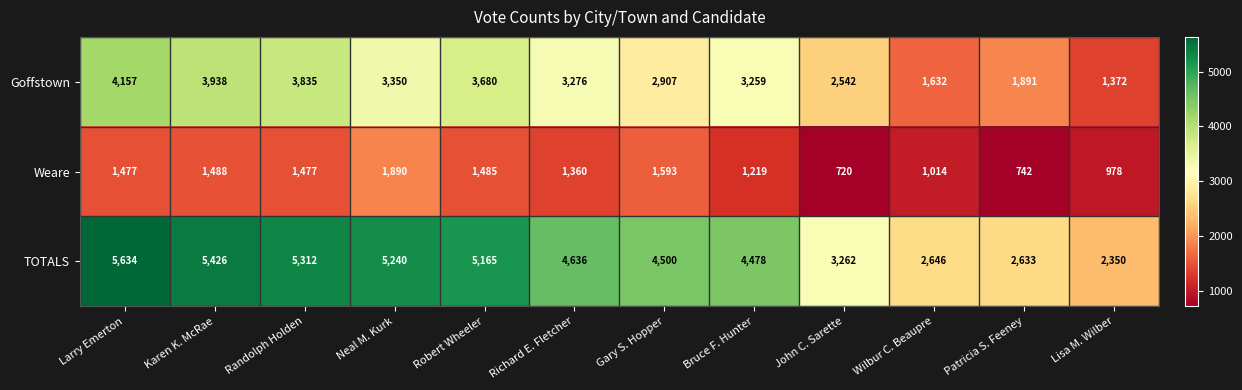

What is the spread (max minus min) of values at Robert Wheeler?

3680